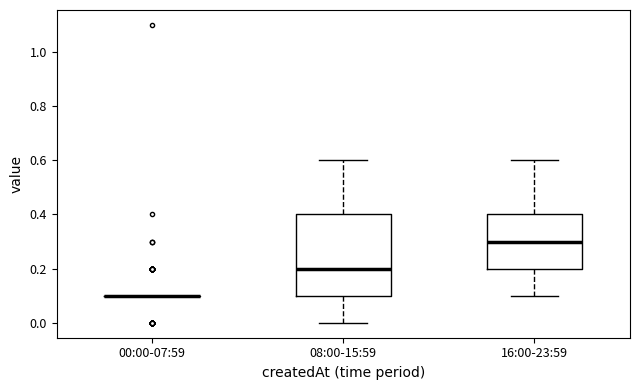

Where does the median line of the box for 08:00-15:59 sit on the y-axis? The values are not printed on the chart, so give them approximately, as read against the axis.

0.2